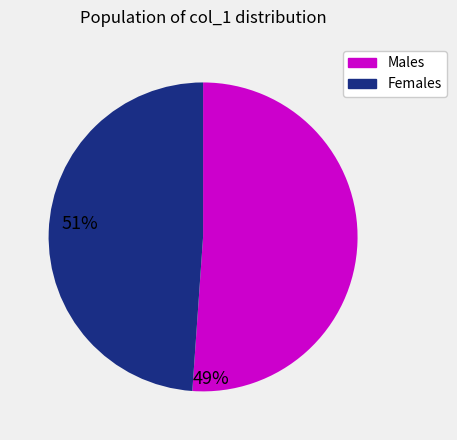

Is there any slice that represents more than half of the pie?

Yes